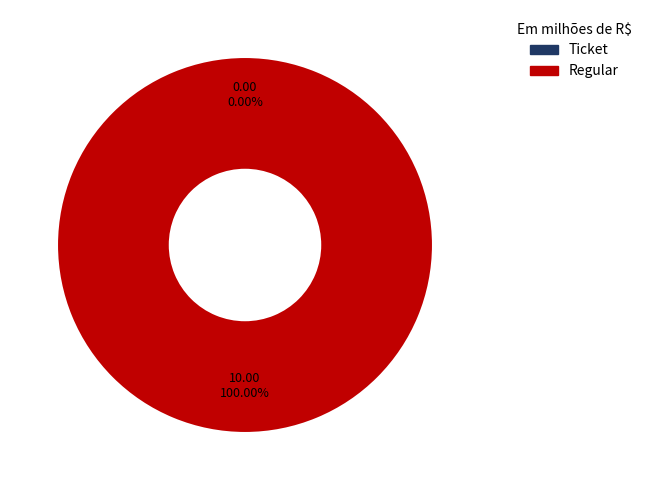

Which category has the smallest portion of the pie?

Ticket